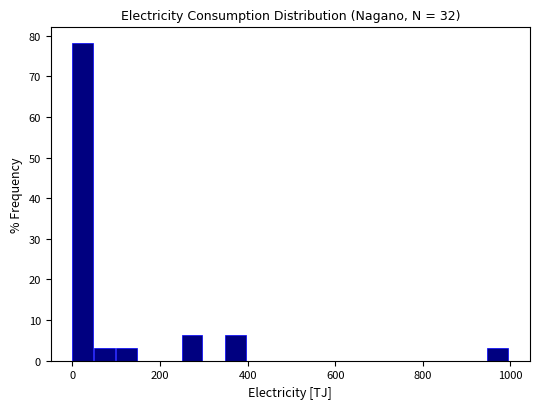

Read against the x-axis, roughly where is the centre of the tallest bar?

20